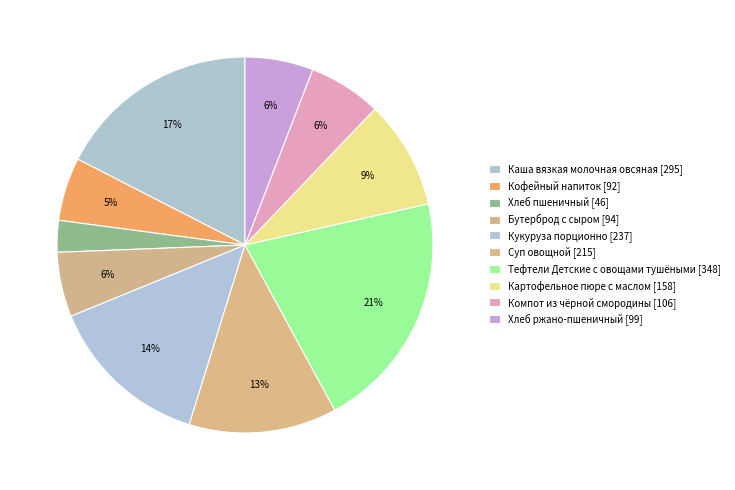

Count the number of slices in the pie.

10